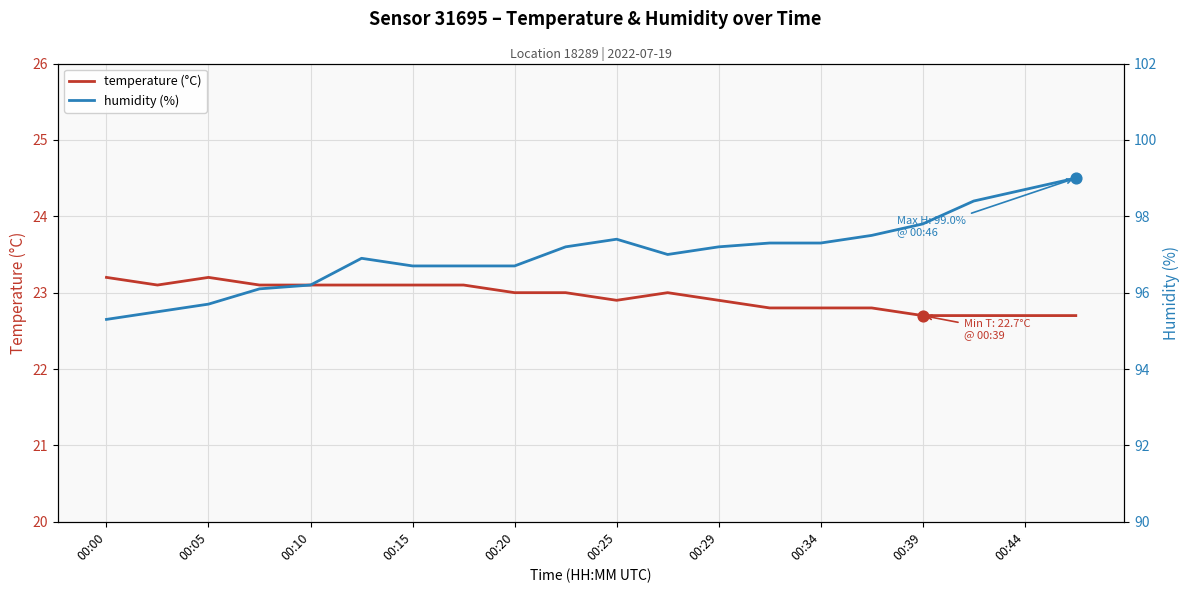

Which series reaches the maximum Y coordinate?

humidity (%)